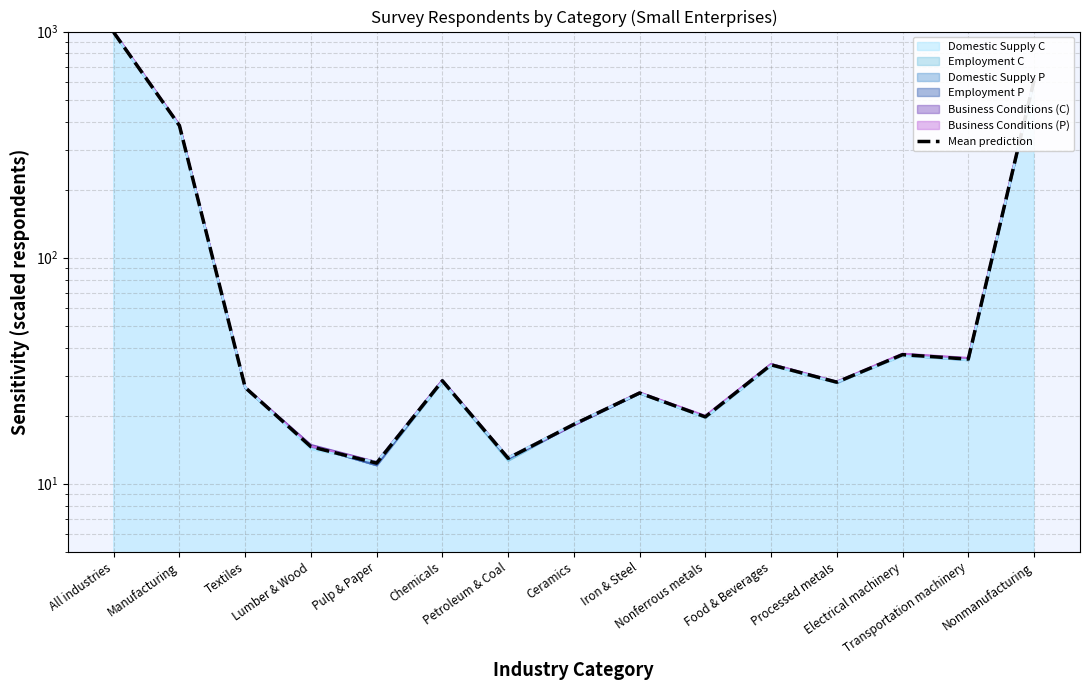

Where is the data nearest to the value 501?

Nonmanufacturing